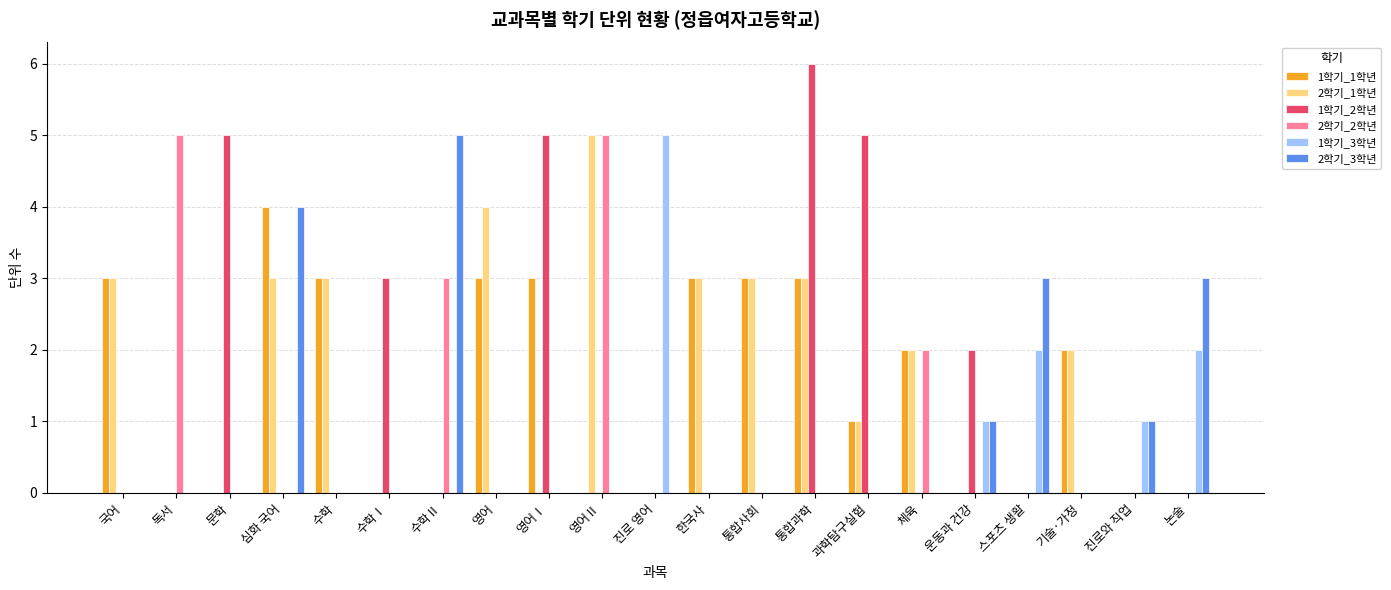

Reading left to right, what are all the values shown in this chart?

1학기_1학년: 국어=3	독서=0	문학=0	심화 국어=4	수학=3	수학Ⅰ=0	수학Ⅱ=0	영어=3	영어Ⅰ=3	영어Ⅱ=0	진로 영어=0	한국사=3	통합사회=3	통합과학=3	과학탐구실험=1	체육=2	운동과 건강=0	스포츠 생활=0	기술·가정=2	진로와 직업=0	논술=0
2학기_1학년: 국어=3	독서=0	문학=0	심화 국어=3	수학=3	수학Ⅰ=0	수학Ⅱ=0	영어=4	영어Ⅰ=0	영어Ⅱ=5	진로 영어=0	한국사=3	통합사회=3	통합과학=3	과학탐구실험=1	체육=2	운동과 건강=0	스포츠 생활=0	기술·가정=2	진로와 직업=0	논술=0
1학기_2학년: 국어=0	독서=0	문학=5	심화 국어=0	수학=0	수학Ⅰ=3	수학Ⅱ=0	영어=0	영어Ⅰ=5	영어Ⅱ=0	진로 영어=0	한국사=0	통합사회=0	통합과학=6	과학탐구실험=5	체육=0	운동과 건강=2	스포츠 생활=0	기술·가정=0	진로와 직업=0	논술=0
2학기_2학년: 국어=0	독서=5	문학=0	심화 국어=0	수학=0	수학Ⅰ=0	수학Ⅱ=3	영어=0	영어Ⅰ=0	영어Ⅱ=5	진로 영어=0	한국사=0	통합사회=0	통합과학=0	과학탐구실험=0	체육=2	운동과 건강=0	스포츠 생활=0	기술·가정=0	진로와 직업=0	논술=0
1학기_3학년: 국어=0	독서=0	문학=0	심화 국어=0	수학=0	수학Ⅰ=0	수학Ⅱ=0	영어=0	영어Ⅰ=0	영어Ⅱ=0	진로 영어=5	한국사=0	통합사회=0	통합과학=0	과학탐구실험=0	체육=0	운동과 건강=1	스포츠 생활=2	기술·가정=0	진로와 직업=1	논술=2
2학기_3학년: 국어=0	독서=0	문학=0	심화 국어=4	수학=0	수학Ⅰ=0	수학Ⅱ=5	영어=0	영어Ⅰ=0	영어Ⅱ=0	진로 영어=0	한국사=0	통합사회=0	통합과학=0	과학탐구실험=0	체육=0	운동과 건강=1	스포츠 생활=3	기술·가정=0	진로와 직업=1	논술=3